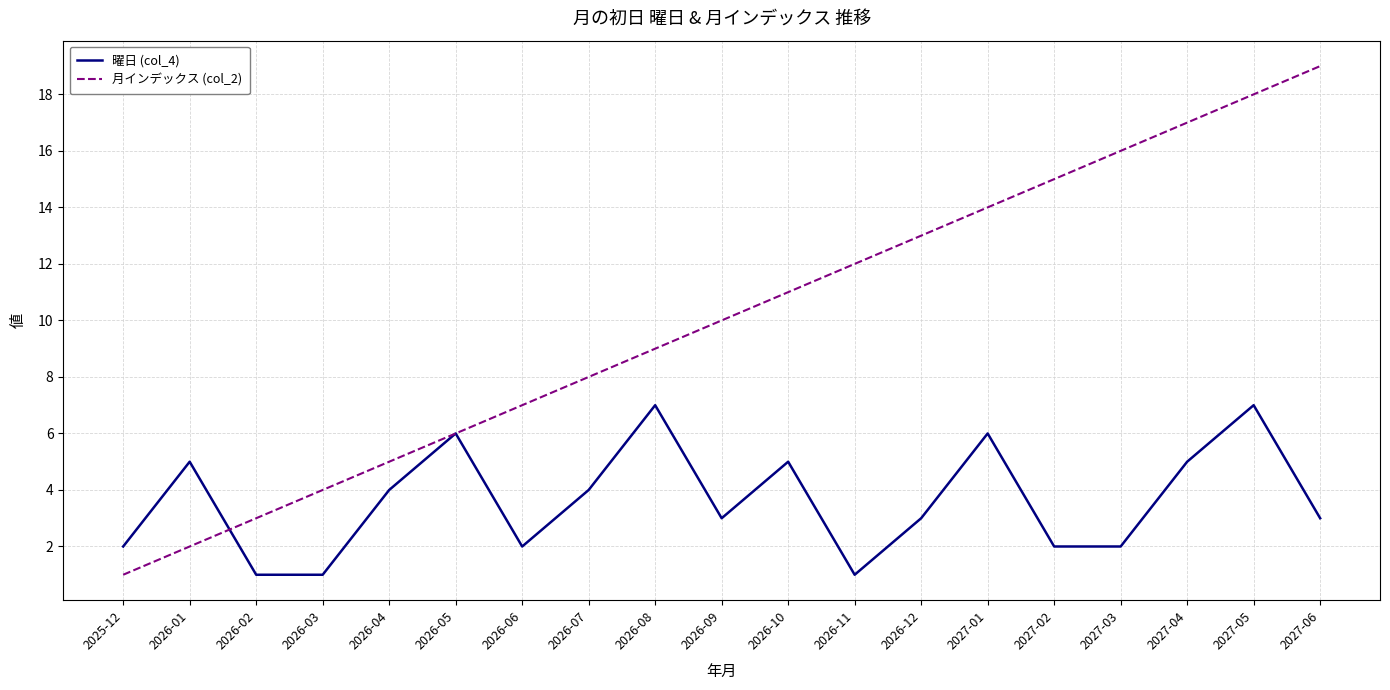

Rank the series at 2025-12 from highest to lowest value.

曜日 (col_4), 月インデックス (col_2)